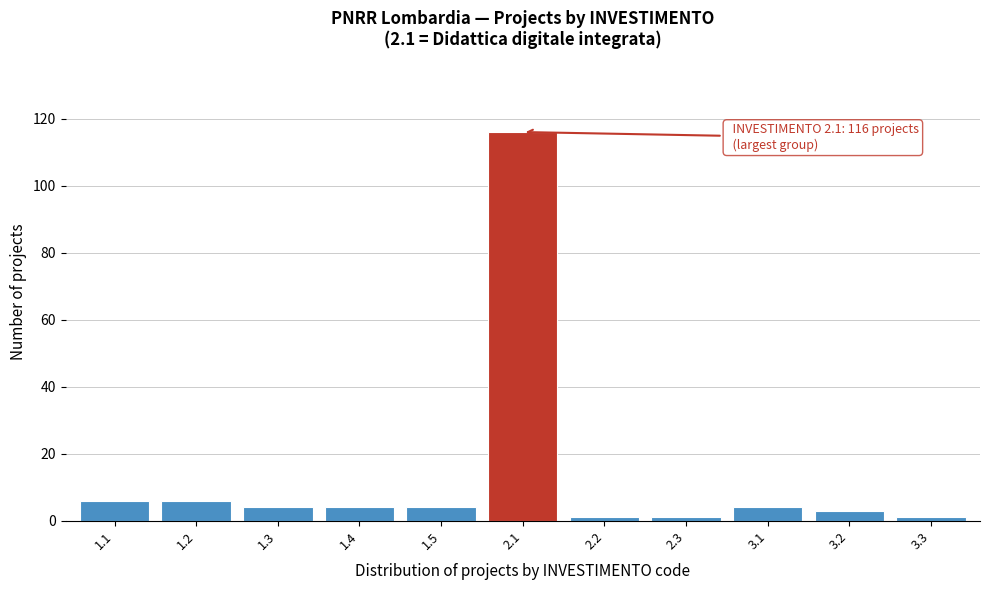

Reading right to left, what are all the values shown in this chart?

1	3	4	1	1	116	4	4	4	6	6